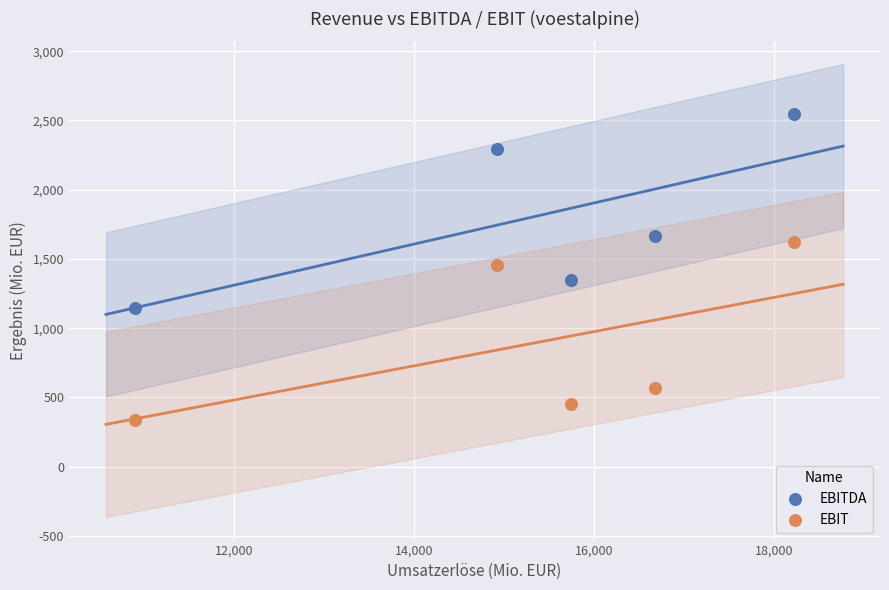

Which series reaches the minimum Y coordinate?

EBIT